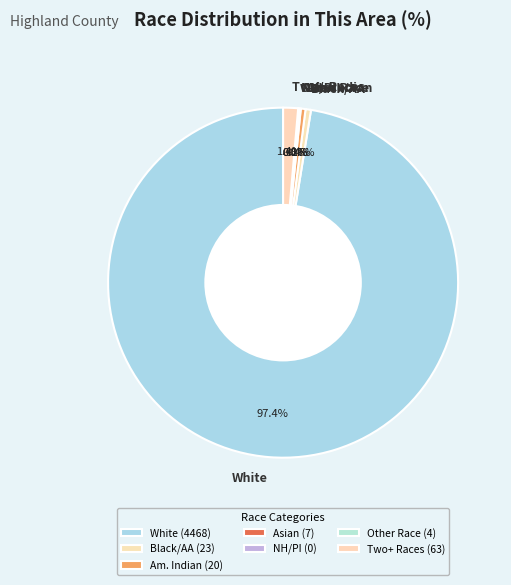

True or false: Asian alone accounts for 0% of the total.

True